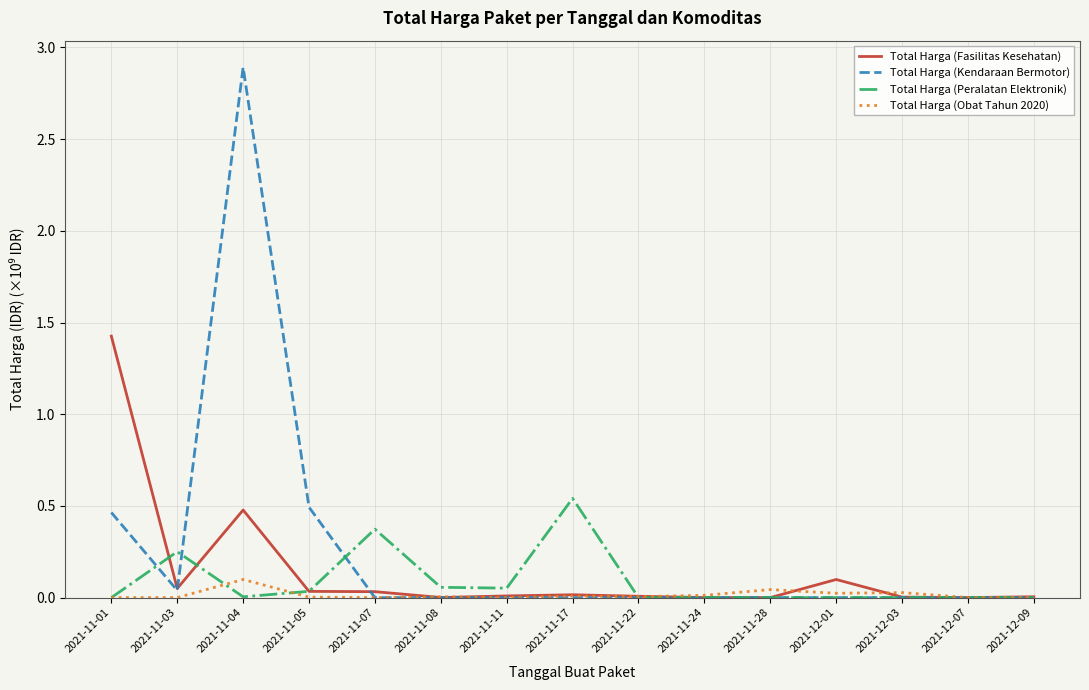

What position from the right is 2021-12-07?

2